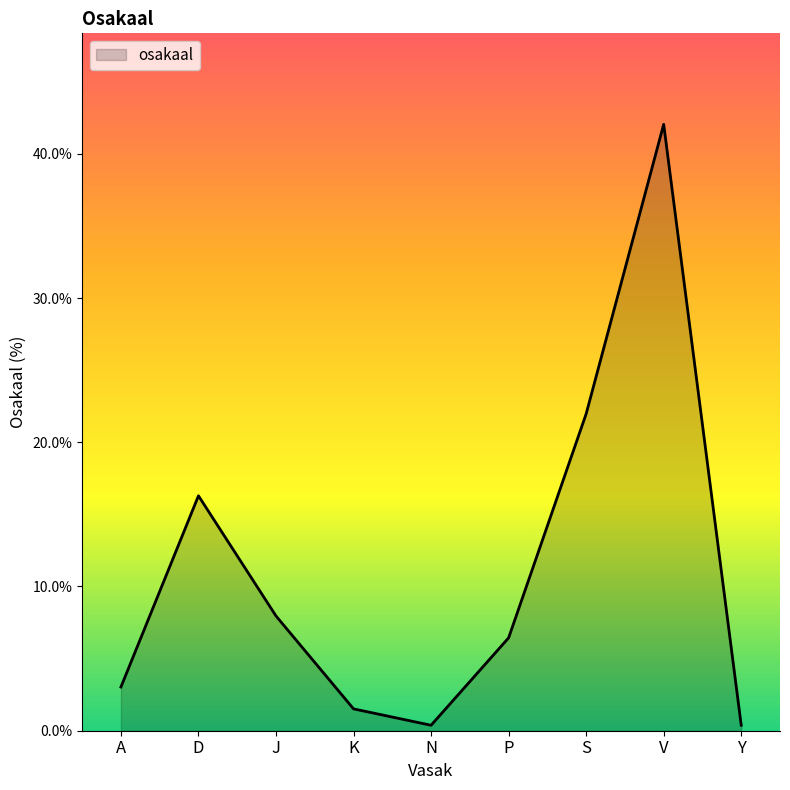

Which category has the highest value across all series?

V